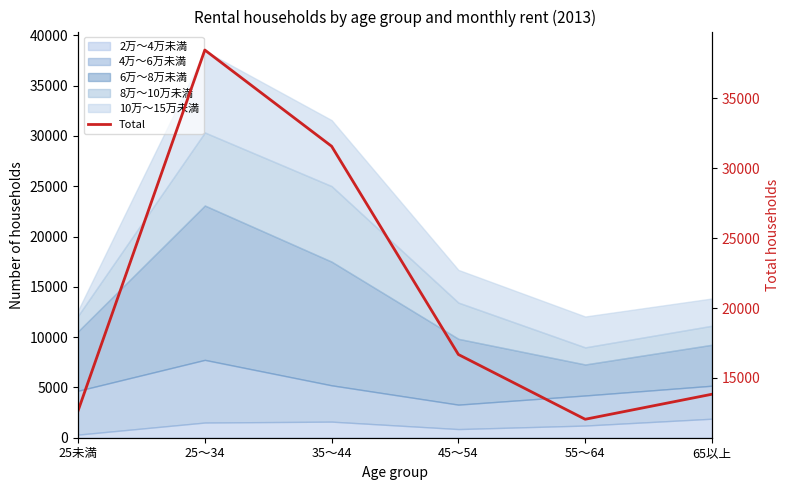

What is the label of the 5th point from the left?

55～64